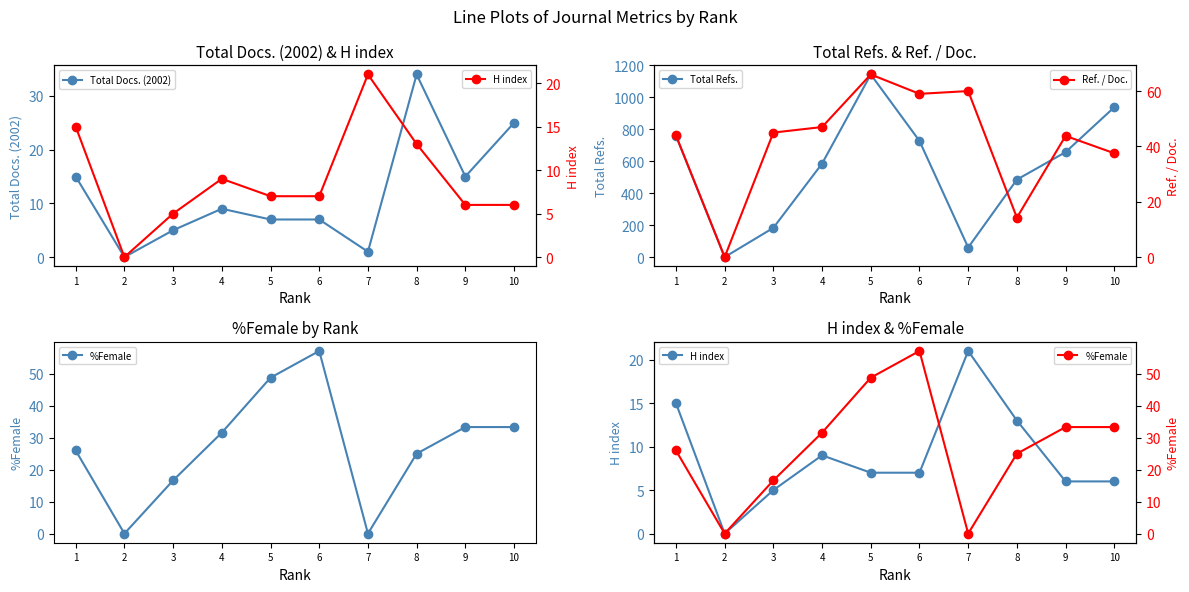

Reading right to left, list all the values displayed in this chart.

Total Docs. (2002): 10=25.0	9=15.0	8=34.0	7=1.0	6=7.0	5=7.0	4=9.0	3=5.0	2=0.0	1=15.0
Total Refs.: 10=938.0	9=657.0	8=485.0	7=60.0	6=727.0	5=1143.0	4=585.0	3=183.0	2=0.0	1=759.0
%Female: 10=33.3	9=33.3	8=25.0	7=0.0	6=57.1	5=48.8	4=31.6	3=16.6	2=0.0	1=26.0
H index: 10=6.0	9=6.0	8=13.0	7=21.0	6=7.0	5=7.0	4=9.0	3=5.0	2=0.0	1=15.0
Ref. / Doc.: 10=37.5	9=43.8	8=14.3	7=60.0	6=59.0	5=66.0	4=47.0	3=45.0	2=0.0	1=44.0